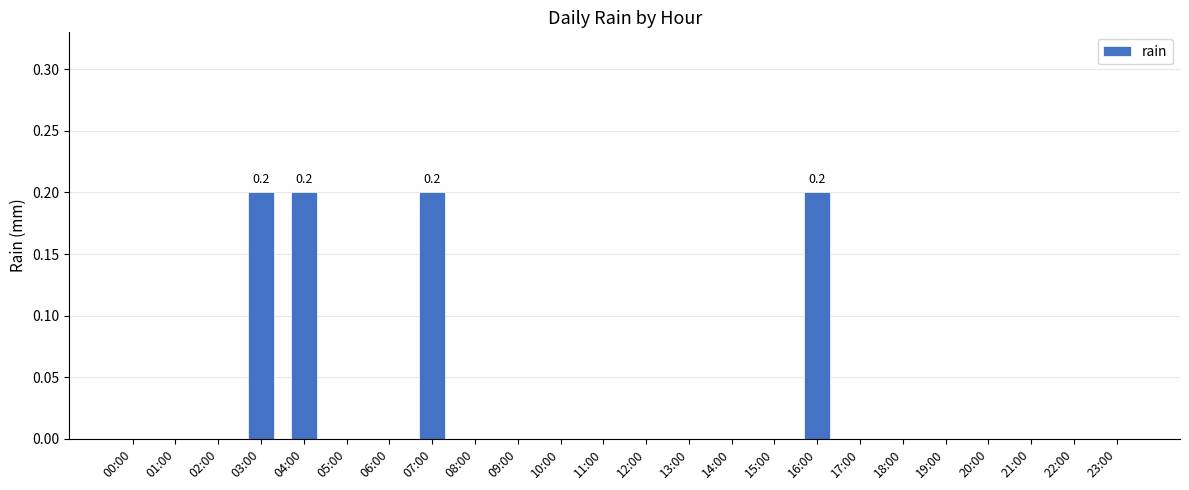

Reading left to right, transcribe all the data shown in this chart.

0.0	0.0	0.0	0.2	0.2	0.0	0.0	0.2	0.0	0.0	0.0	0.0	0.0	0.0	0.0	0.0	0.2	0.0	0.0	0.0	0.0	0.0	0.0	0.0